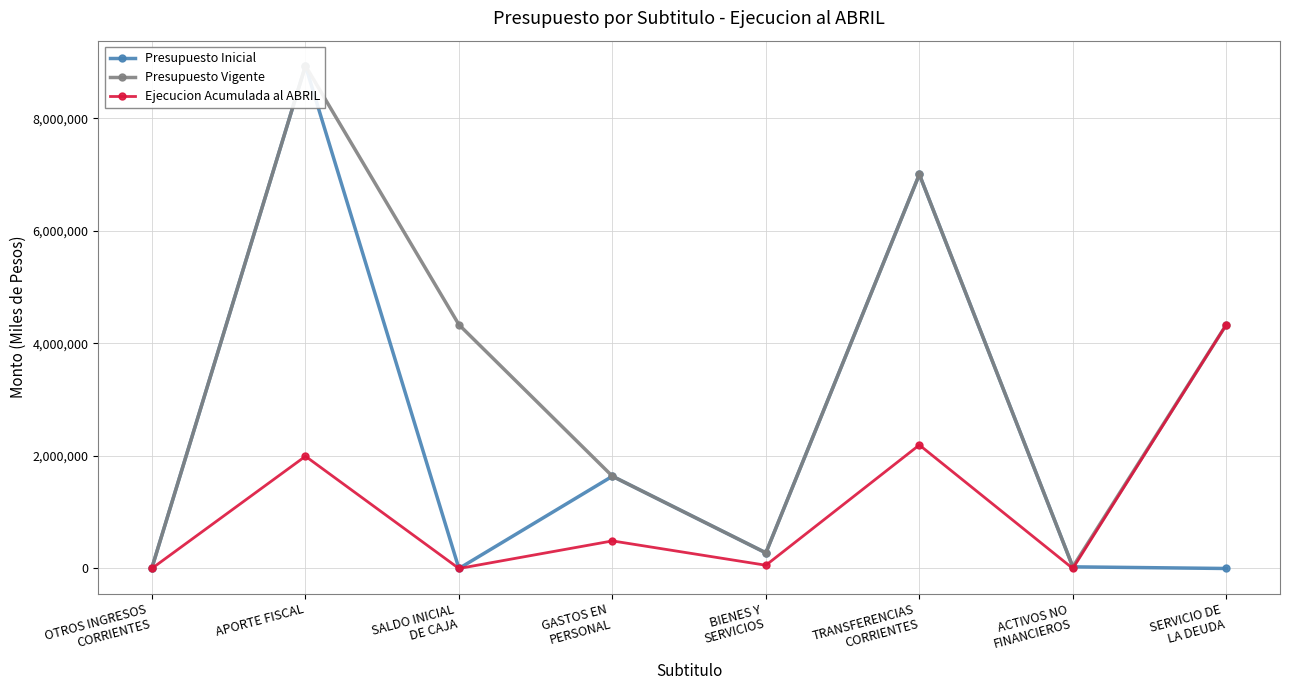

At which label is Presupuesto Inicial closest to 4466213?

TRANSFERENCIAS
CORRIENTES